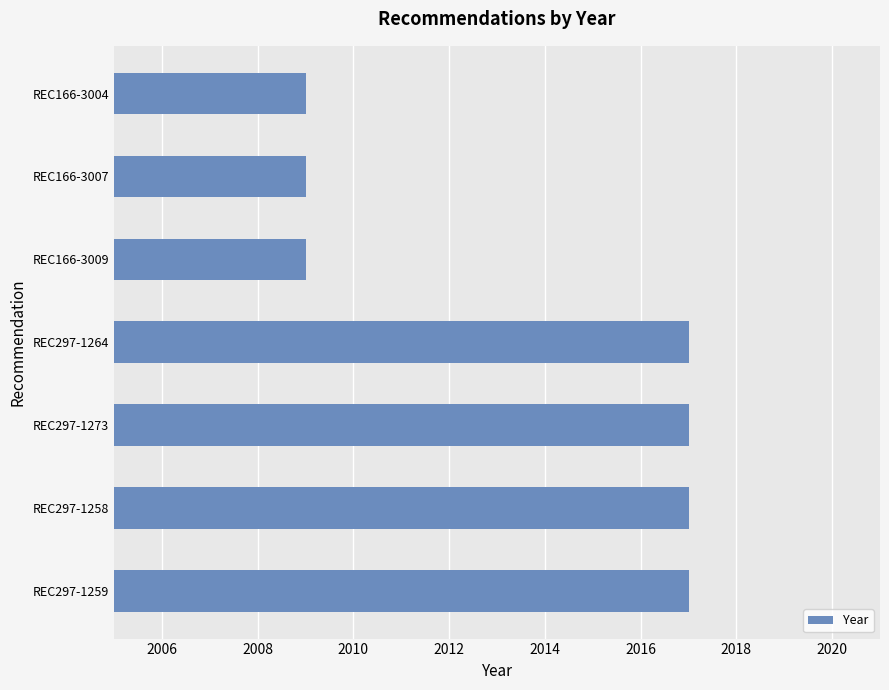

What is the sum of all values?

14095